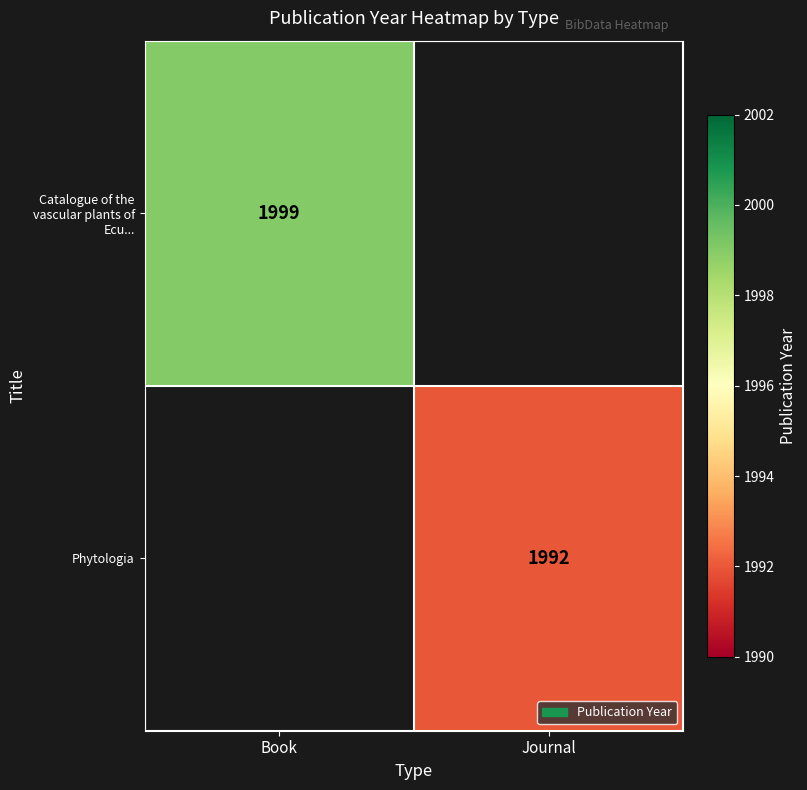

True or false: Catalogue of the vascular plants of Ecu... has a value of 573 at Book.

False